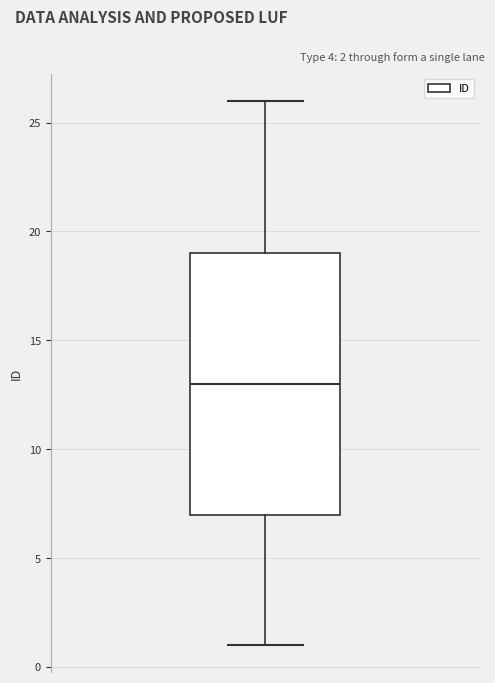

Read this box plot against the y-axis: the position of the median line, the range covered by the box, and the ends of both whiskers. The values are not printed on the chart, so give them approximately, as read against the axis.

median 13, box 7 to 19, whiskers 1 to 26